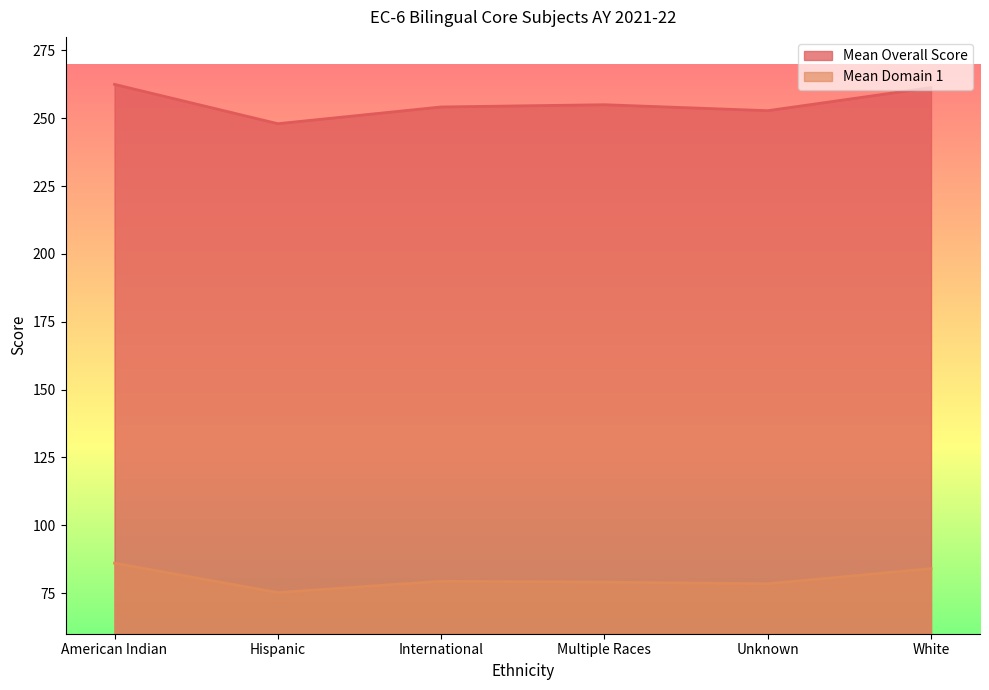

Reading right to left, transcribe all the data shown in this chart.

Mean Overall Score: 261.3	252.8	255.0	254.2	248.0	262.5
Mean Domain 1: 84.0	78.4	79.0	79.3	75.2	86.0